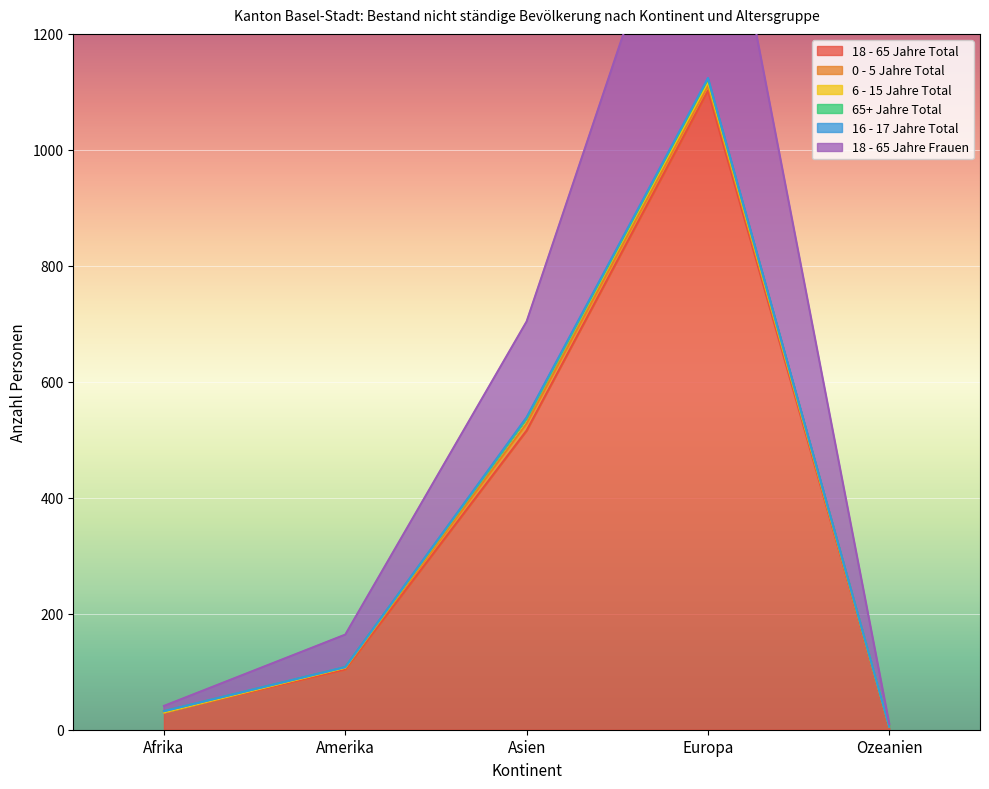

What is the difference between the highest and lowest values at Amerika?

104